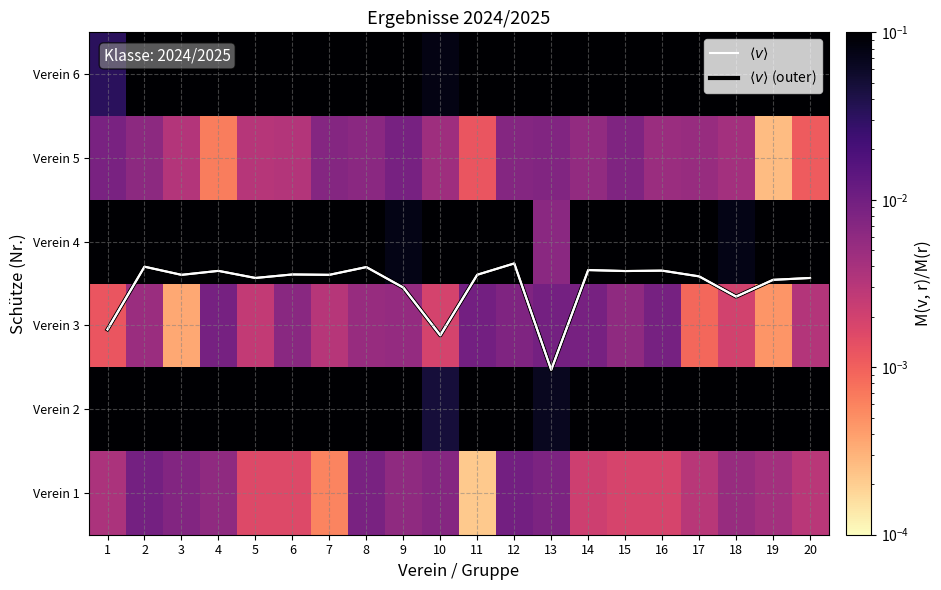

What is the sum of the $\langle v \rangle$ (outer) values at 7 and 5?

5.2